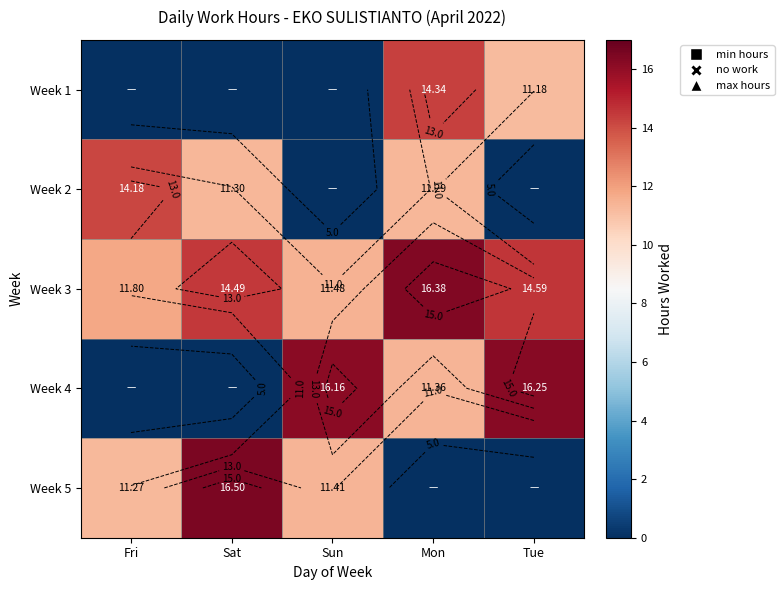

What is the sum of the Week 5 values at Sat and Sun?

27.9